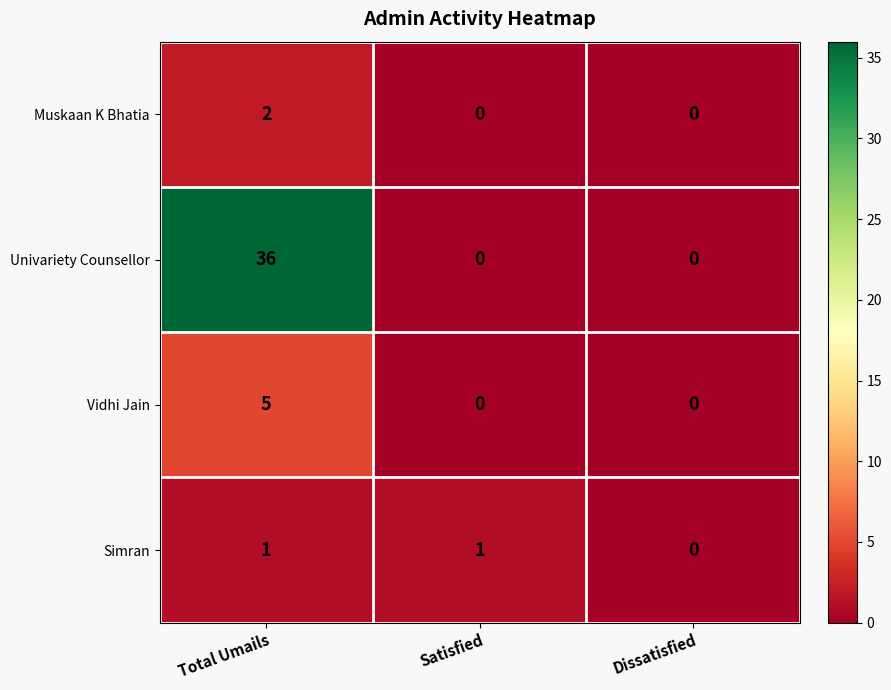

Is it true that Univariety Counsellor equals 54 at Total Umails?

False